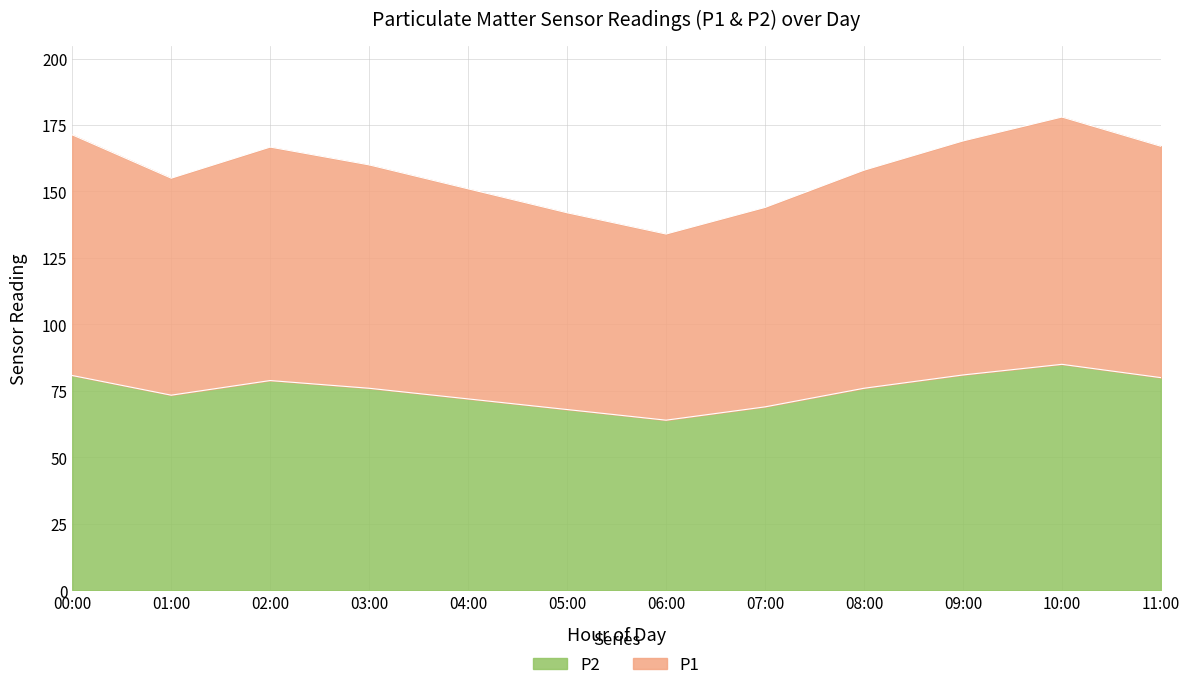

Which series changed the most between 00:00 and 02:00?

P1